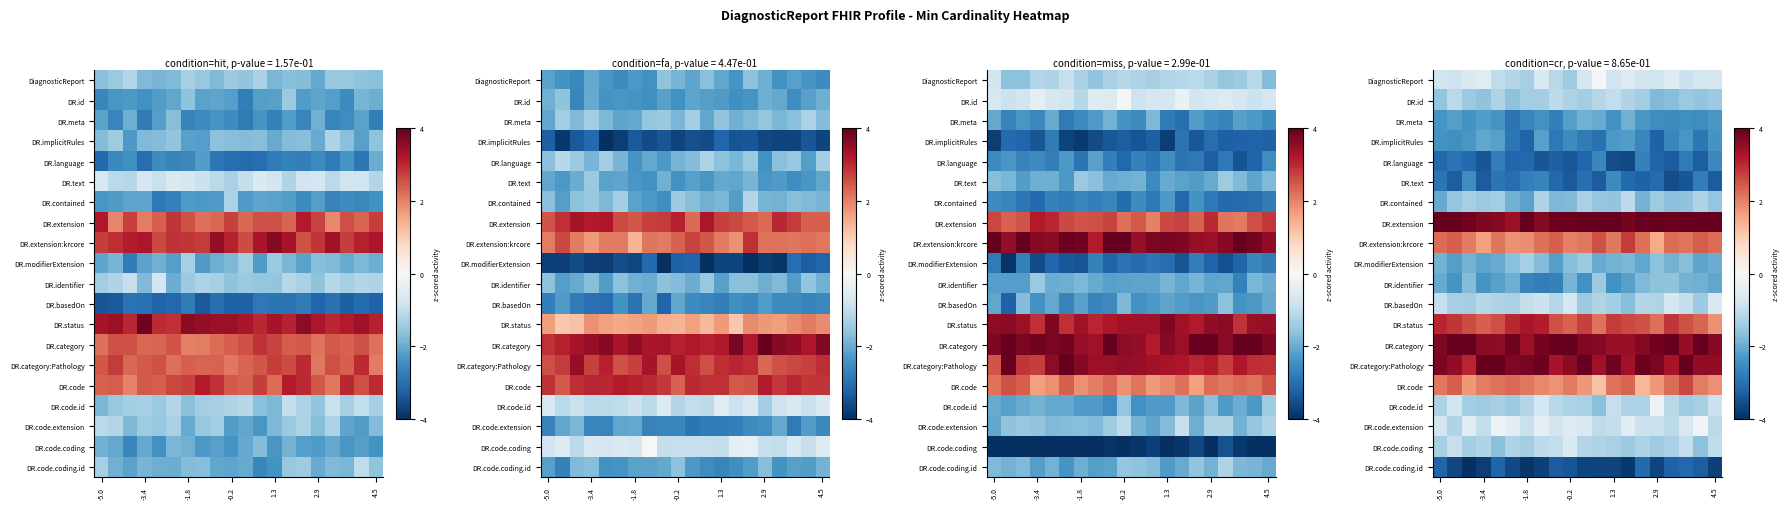

At -5.0, list the series in order from largest to smallest.

DR.extension, DR.category:Pathology, DR.category, DR.status, DR.extension:krcore, DR.code, DR.code.extension, DiagnosticReport, DR.basedOn, DR.code.id, DR.code.coding, DR.id, DR.modifierExtension, DR.contained, DR.identifier, DR.meta, DR.implicitRules, DR.text, DR.language, DR.code.coding.id